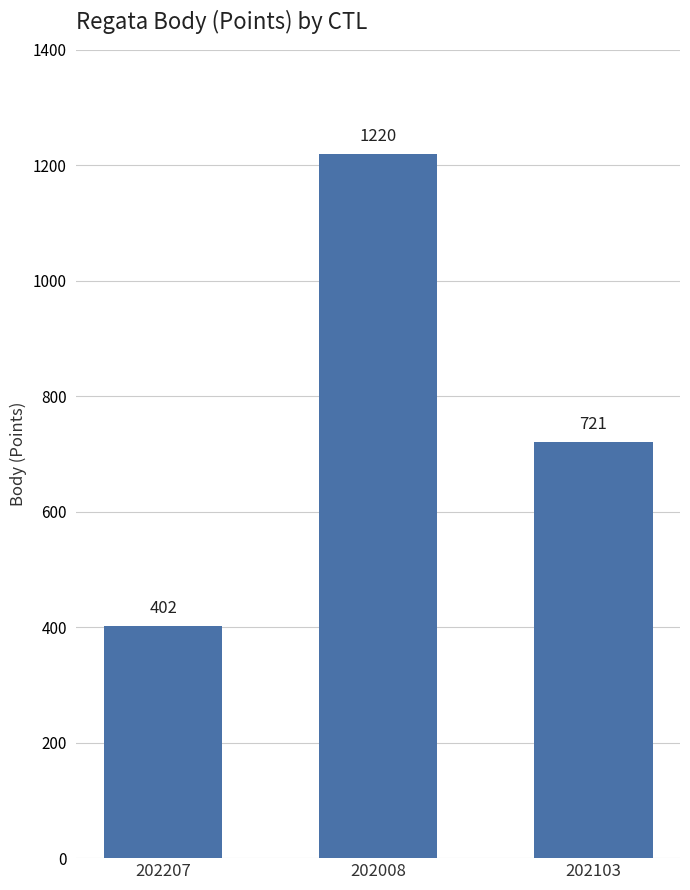

What is the change in value from 202207 to 202008?

+818